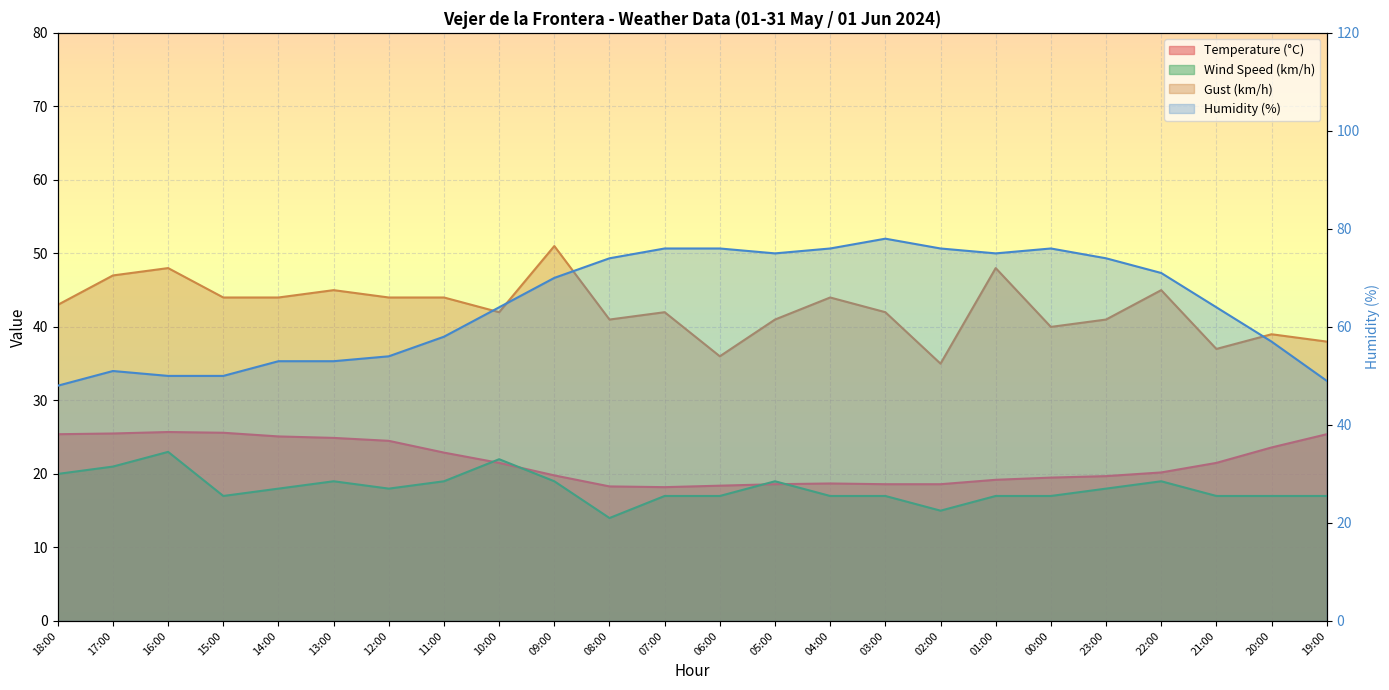

Which has a higher value, 19:00 or 12:00?

19:00